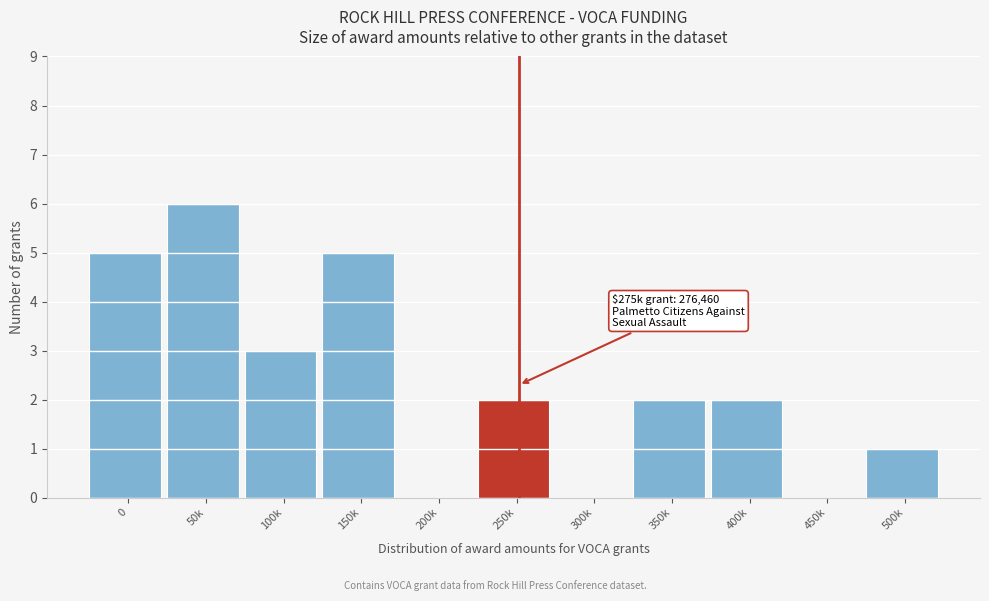

Reading left to right, list all the values displayed in this chart.

0=5	50k=6	100k=3	150k=5	200k=0	250k=2	300k=0	350k=2	400k=2	450k=0	500k=1